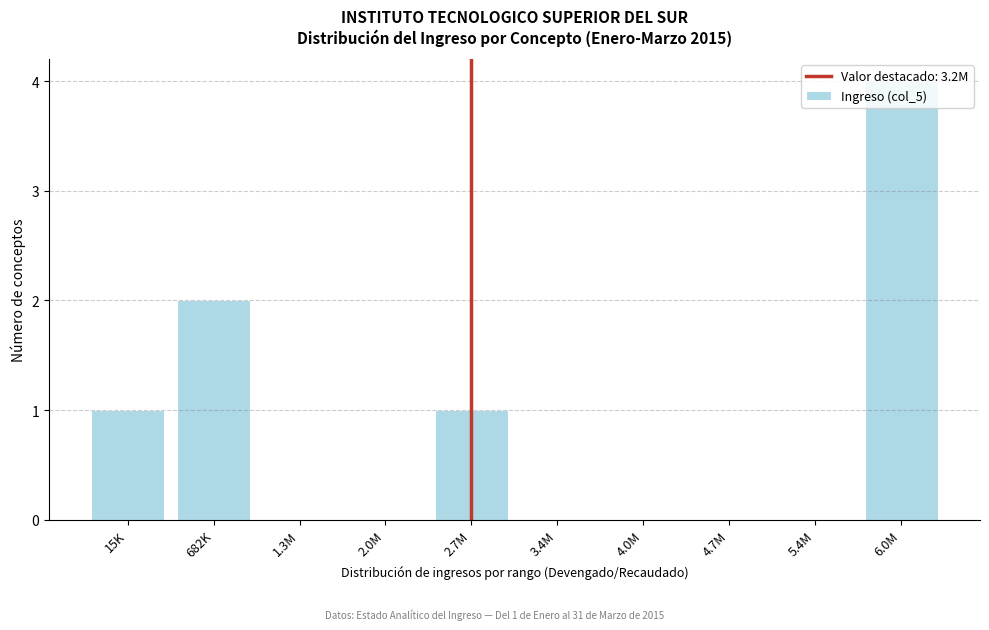

The chart shows a value of 2 at 682K. True or false?

True